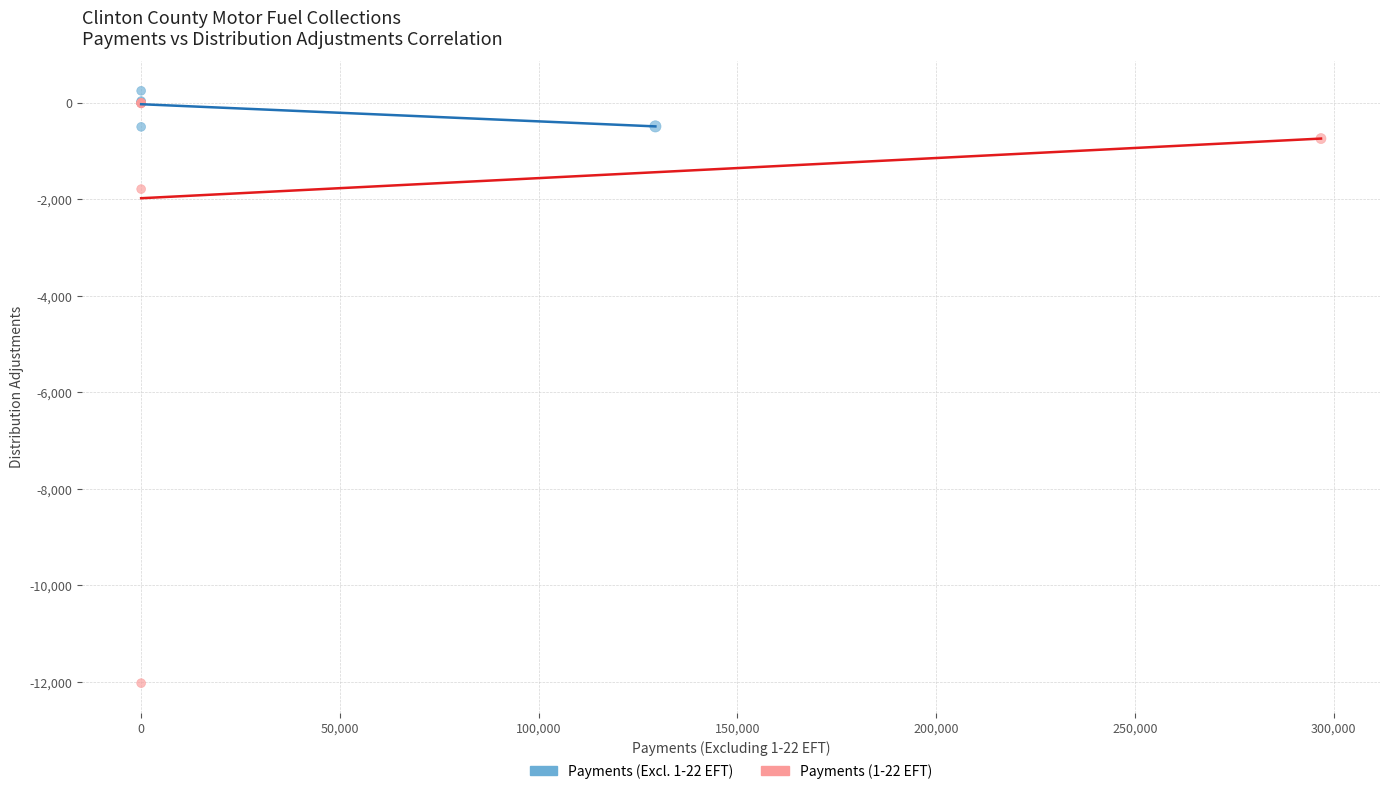

Which series contains the lowest Y value?

Payments (1-22 EFT)